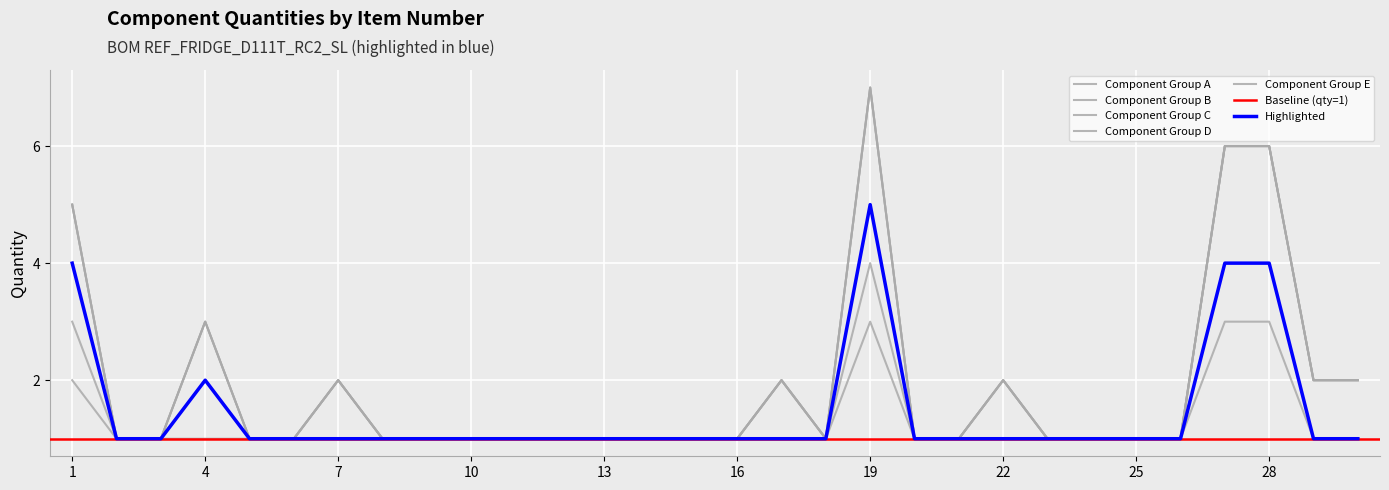

Read the Component Group A value at 26.

1